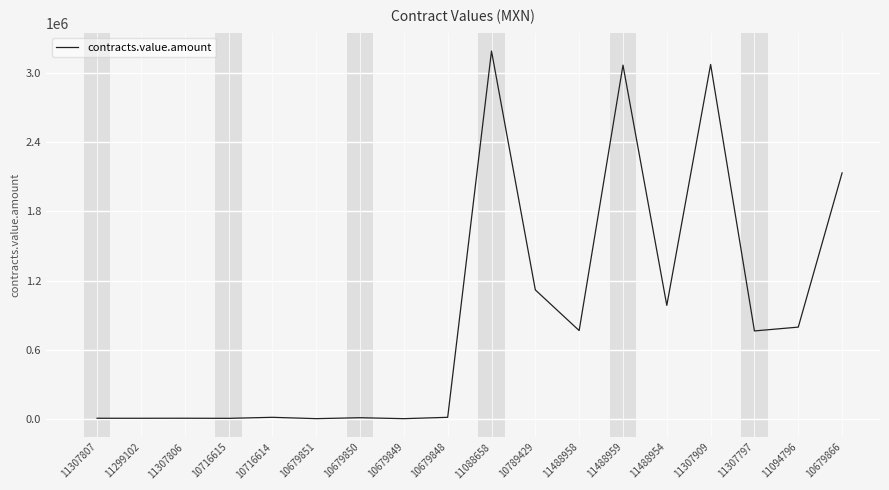

True or false: the data shows 4305.0 at 11307806.

True